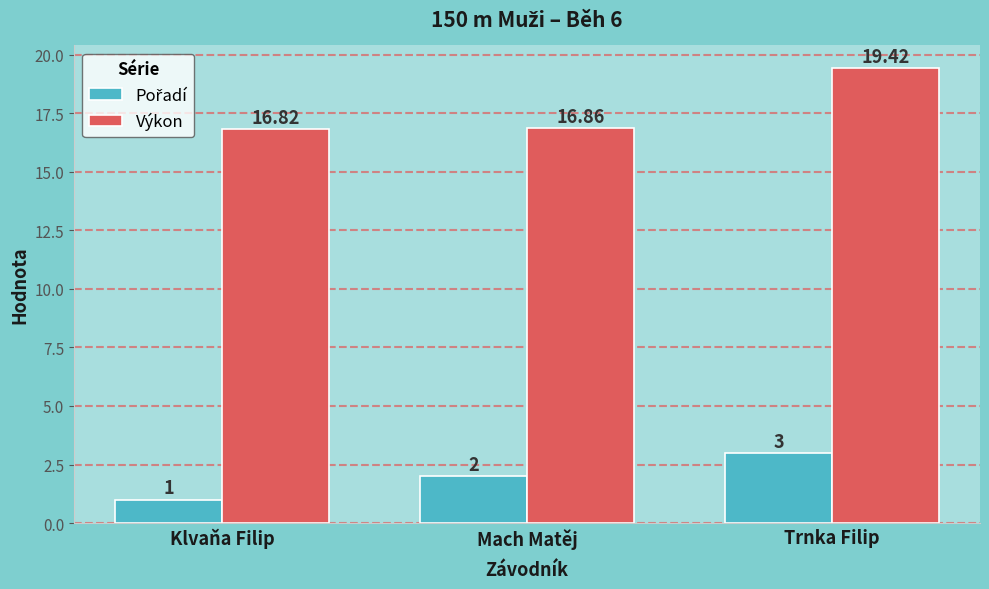

What is the average value of the Výkon series?

17.7